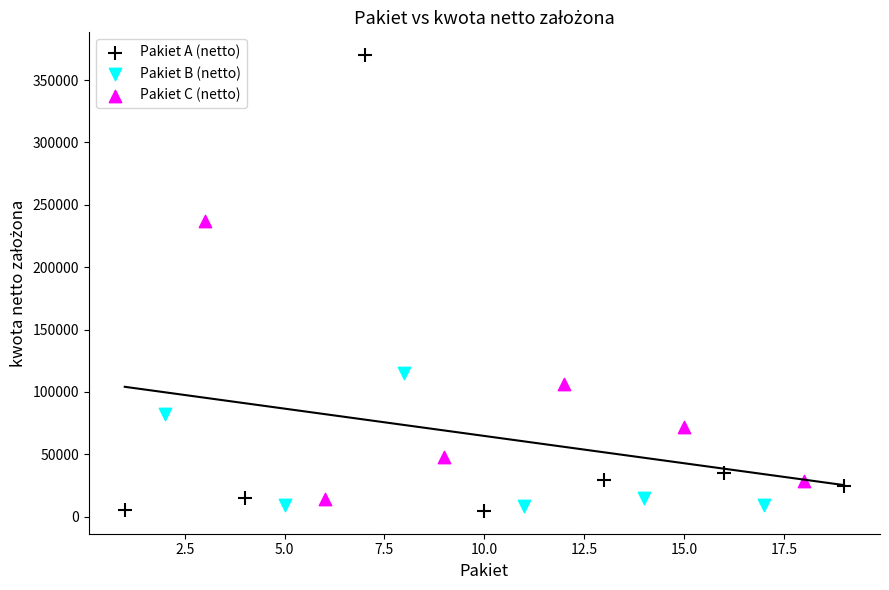

Which series contains the highest Y value?

Pakiet A (netto)